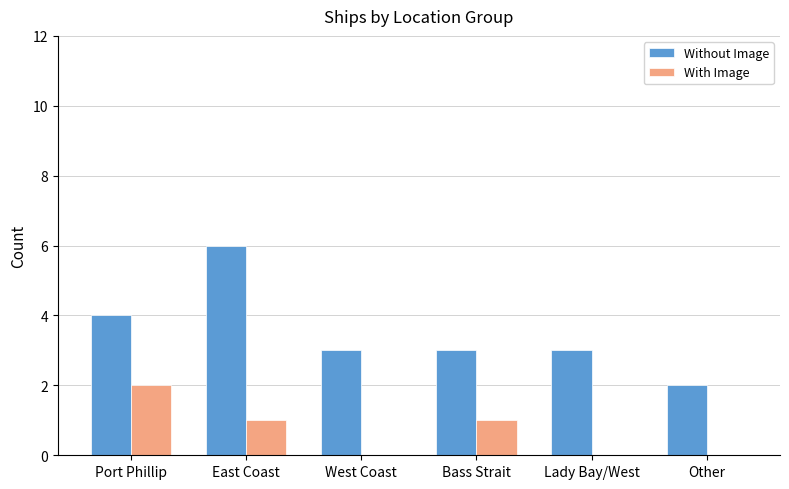

What is the sum of all With Image values?

4